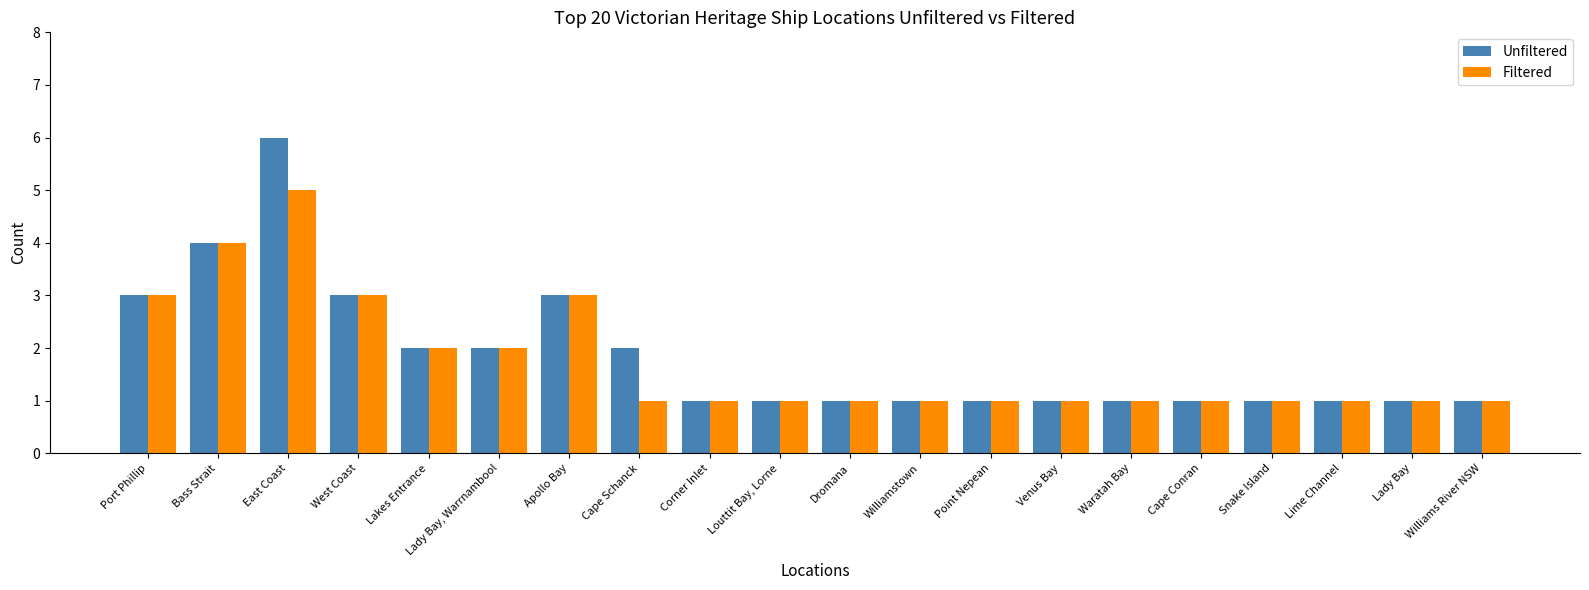

What is the label of the 20th bar from the left?

Williams River NSW